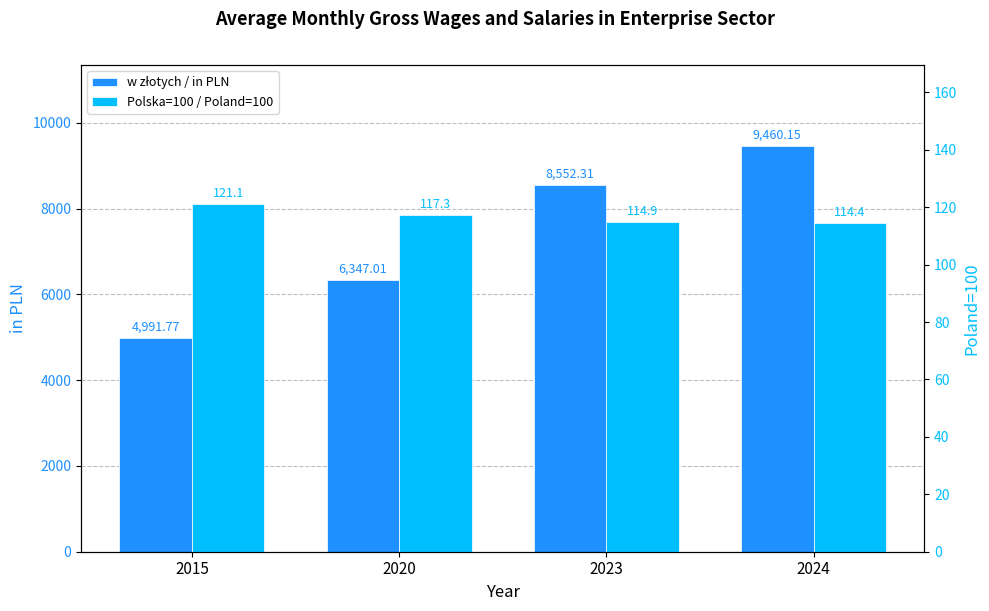

At 2023, list the series in order from largest to smallest.

w złotych / in PLN, Polska=100 / Poland=100